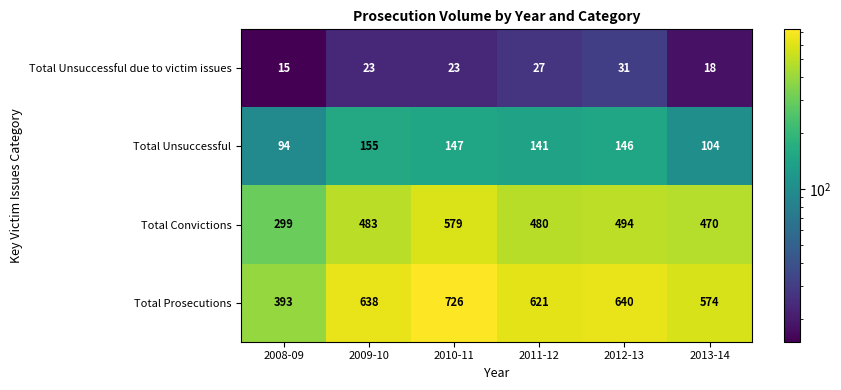

Which series changed the most between 2009-10 and 2012-13?

Total Convictions